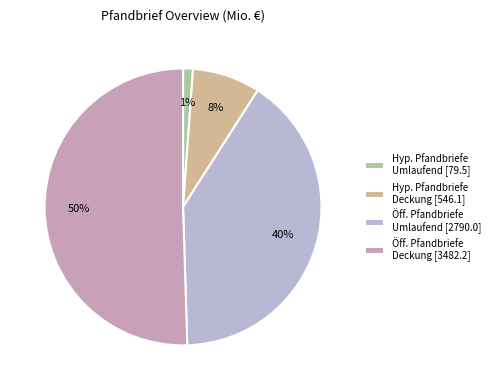

Between Öff. Pfandbriefe Deckung [3482.2] and Öff. Pfandbriefe Umlaufend [2790.0], which is larger?

Öff. Pfandbriefe Deckung [3482.2]